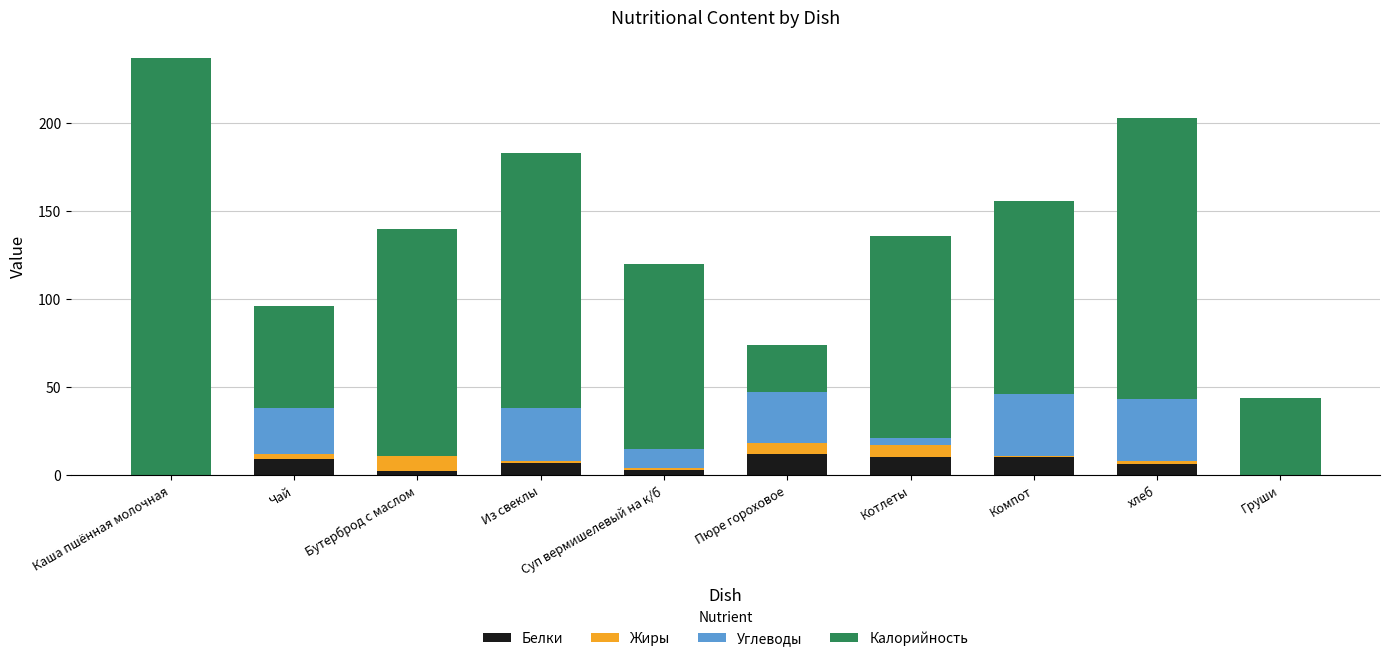

What is the total value across all series at Груши?

44